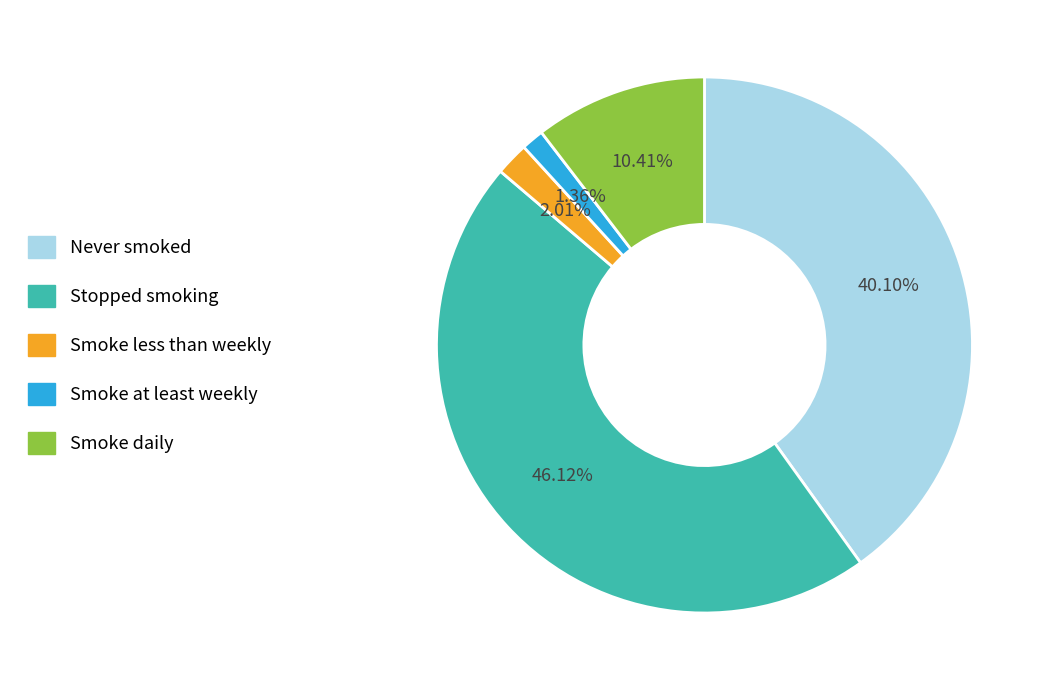

Count the number of slices in the pie.

5